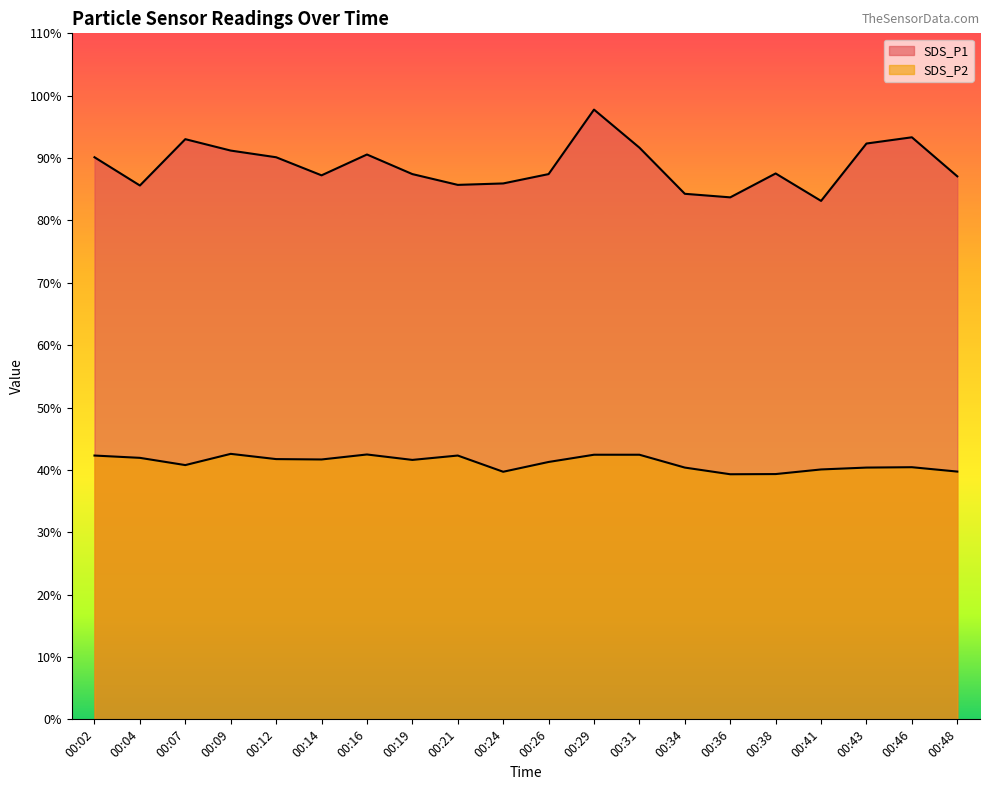

Between 00:07 and 00:46, which series saw the biggest shift?

SDS_P2